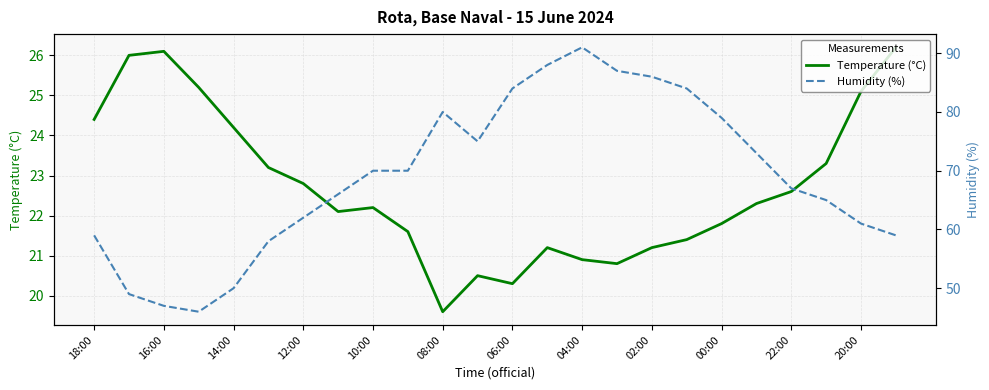

Where does the Temperature (°C) series first go above 22?

18:00